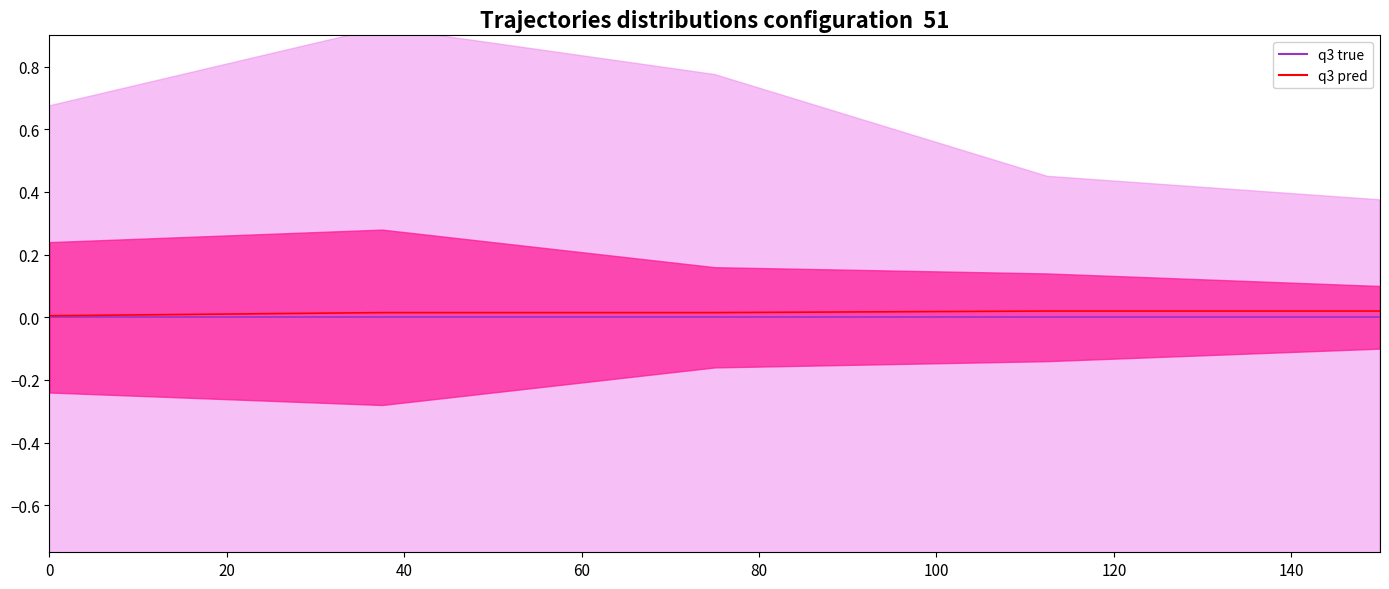

The value of q3 pred at 0 is 0.0. True or false?

False